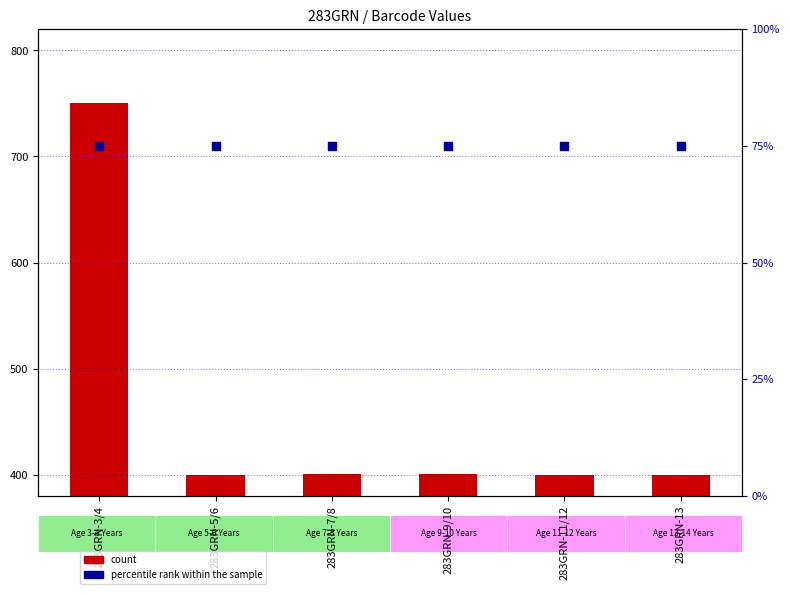

What is the total value across all series at 283GRN-9/10?

475.2